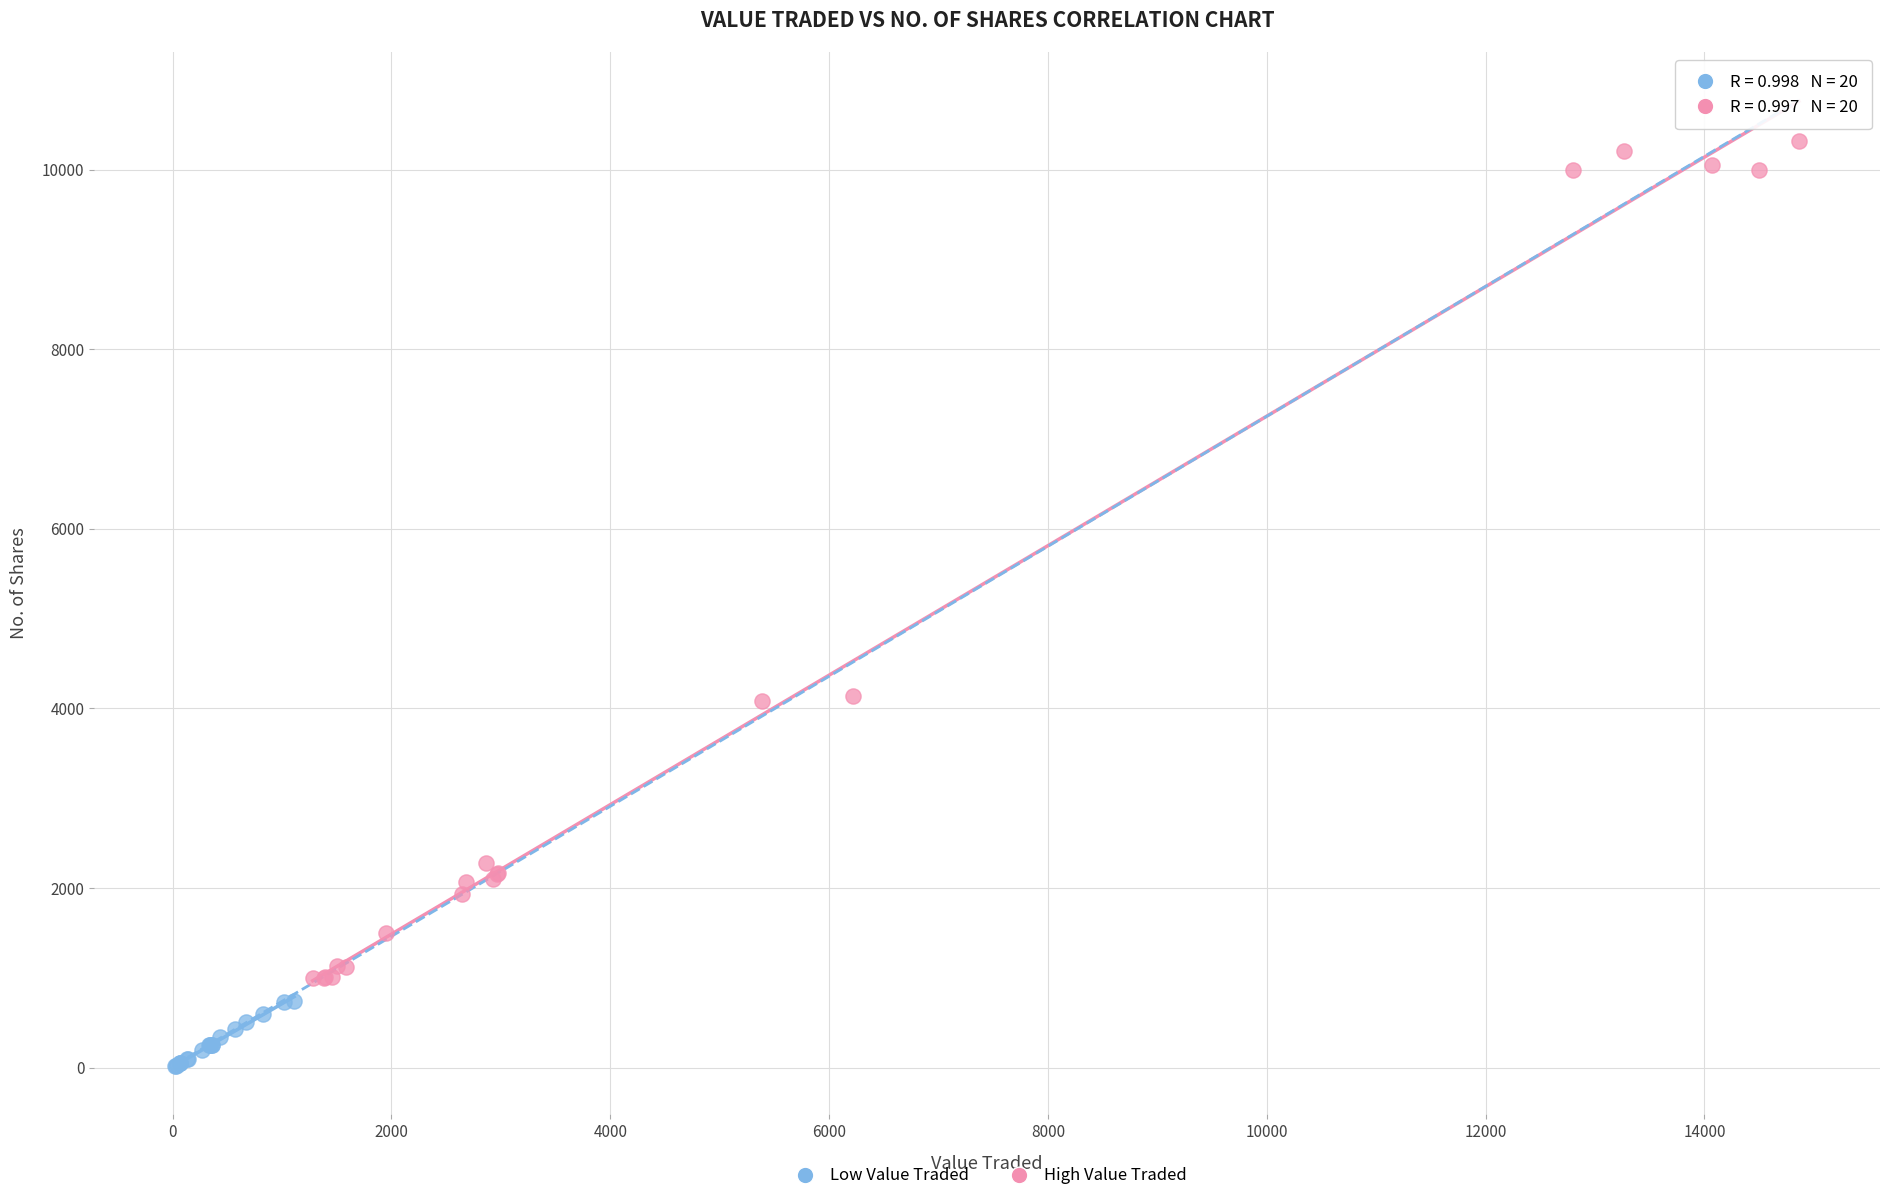

Which series contains the highest Y value?

High Value Traded